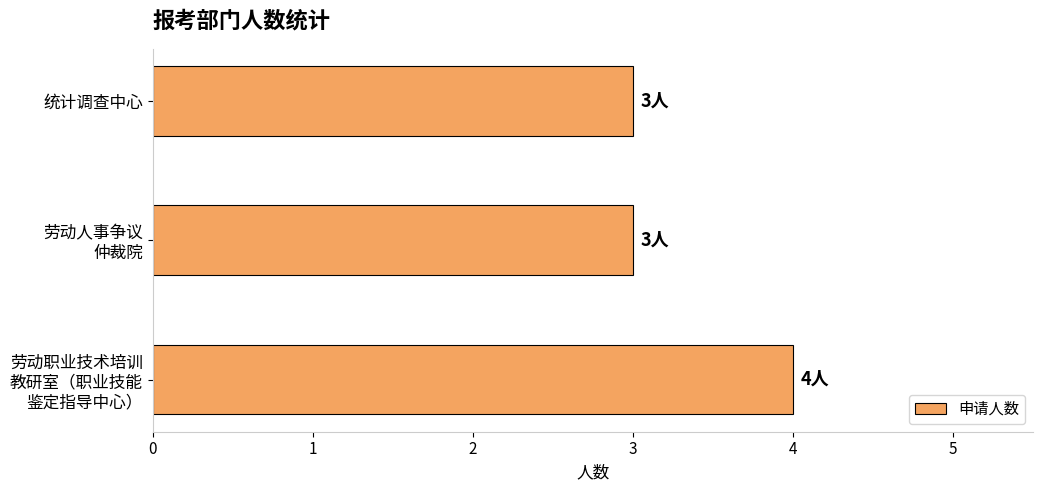

What is the sum of all values?

10